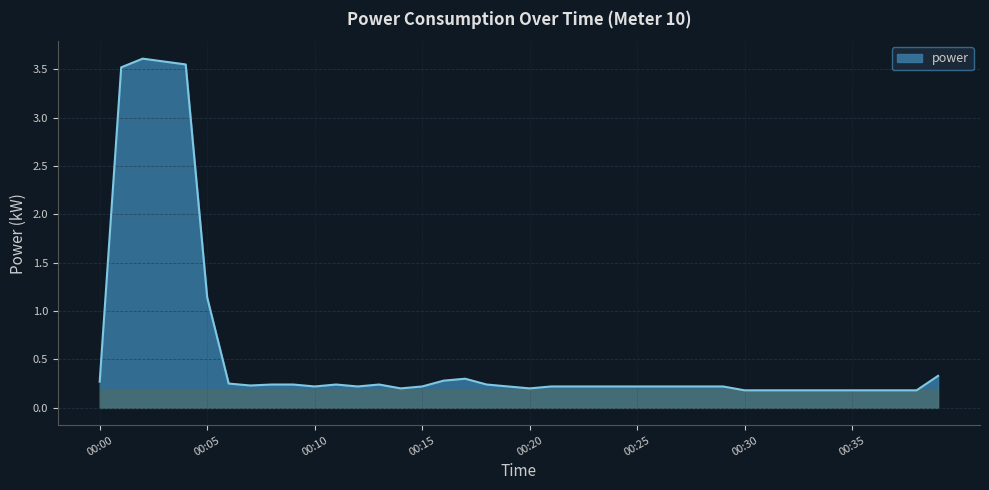

What is the greatest value displayed?

3.6